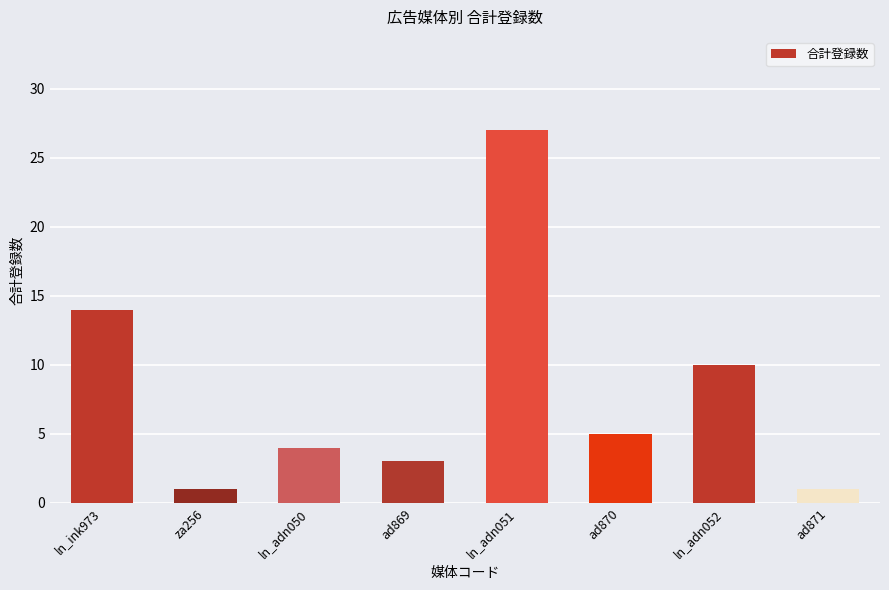

Where does the data first go above 5?

ln_ink973